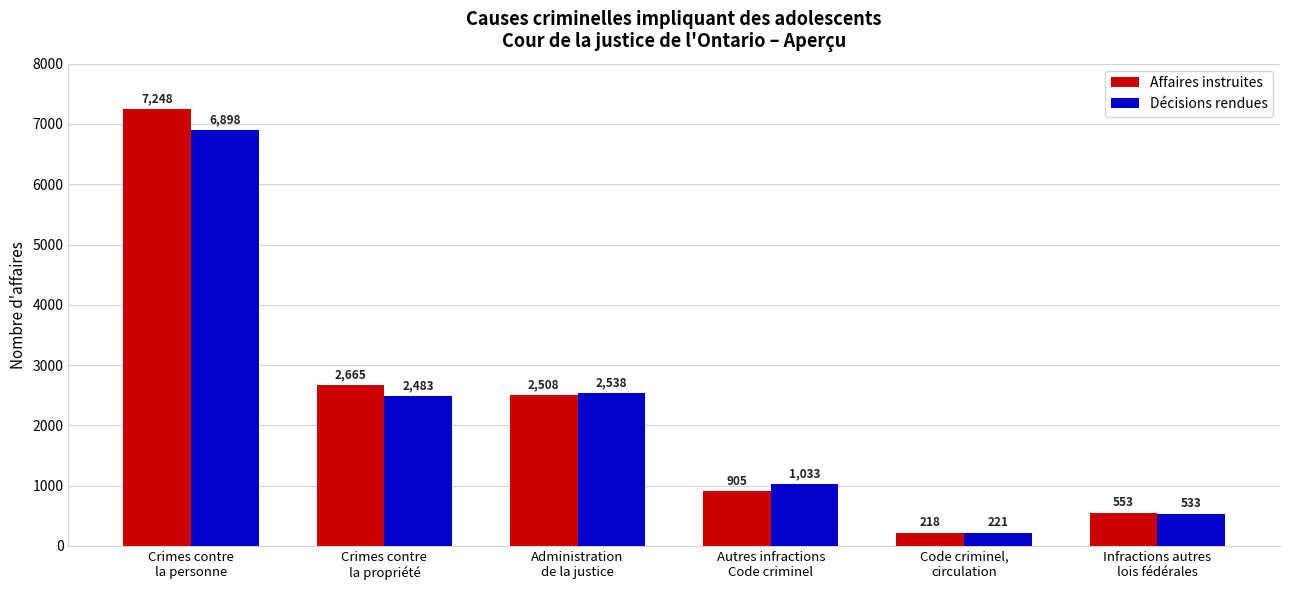

How many data points in Décisions rendues are less than 2483?

3